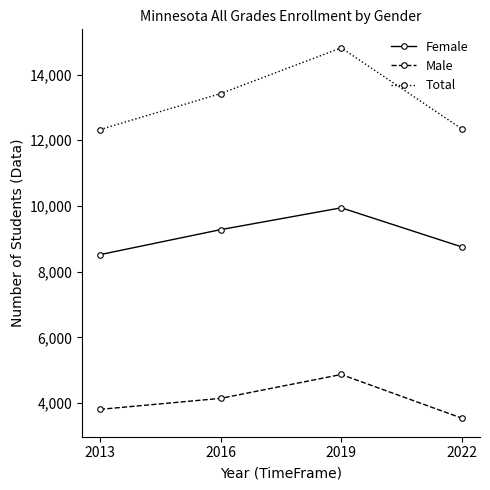

What are all the series names shown in the legend?

Female, Male, Total